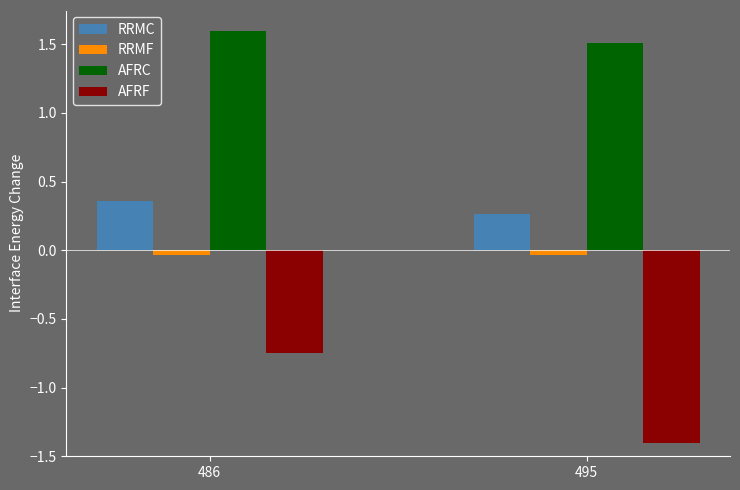

Which series has the largest total across all categories?

AFRC